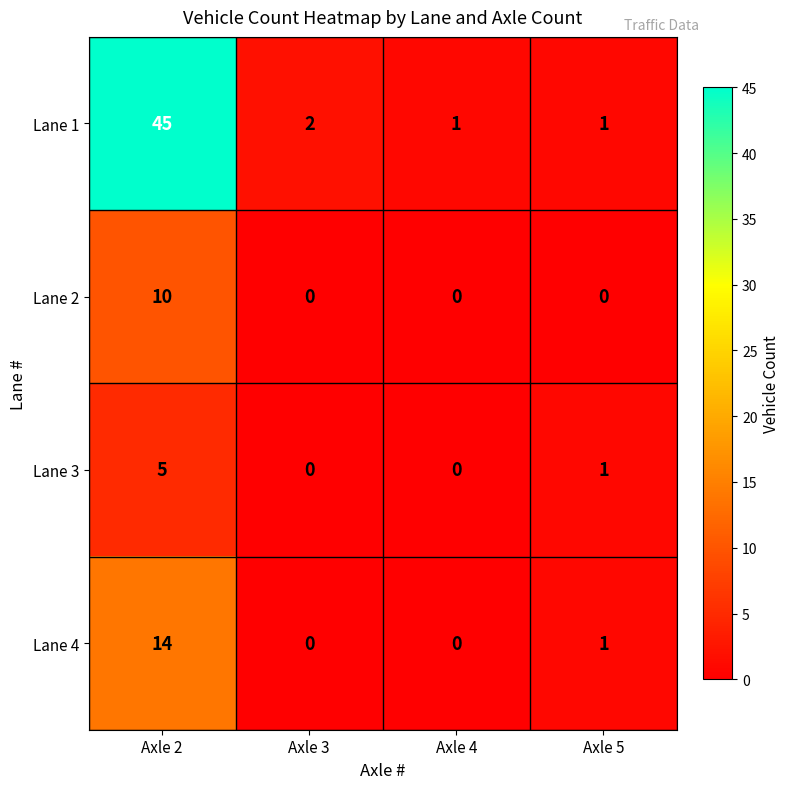

At Axle 2, list the series in order from largest to smallest.

Lane 1, Lane 4, Lane 2, Lane 3